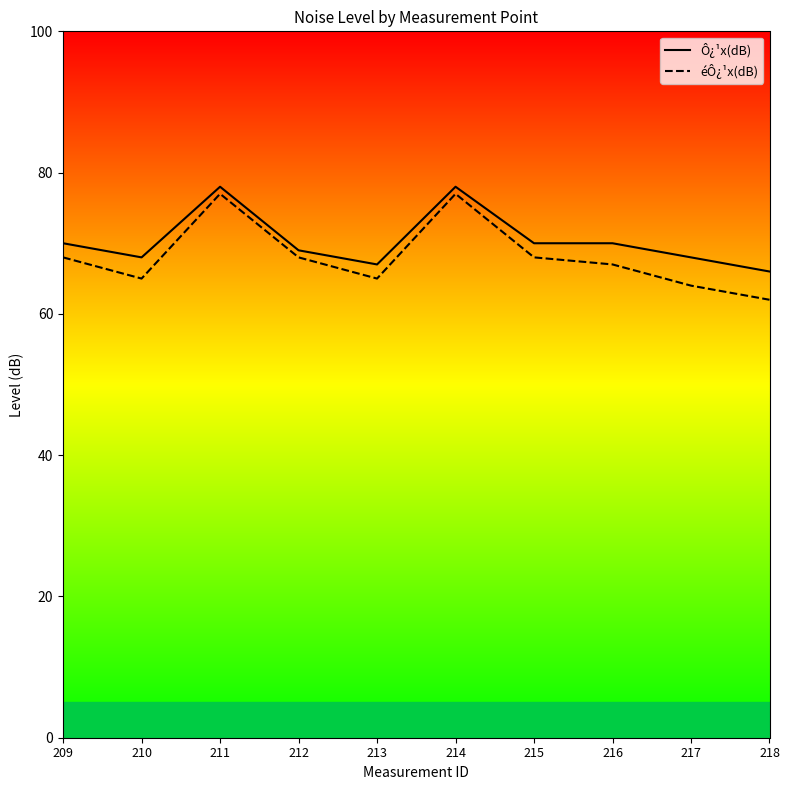

Rank the series by their maximum value, from highest to lowest.

Ô¿¹x(dB), éÔ¿¹x(dB)